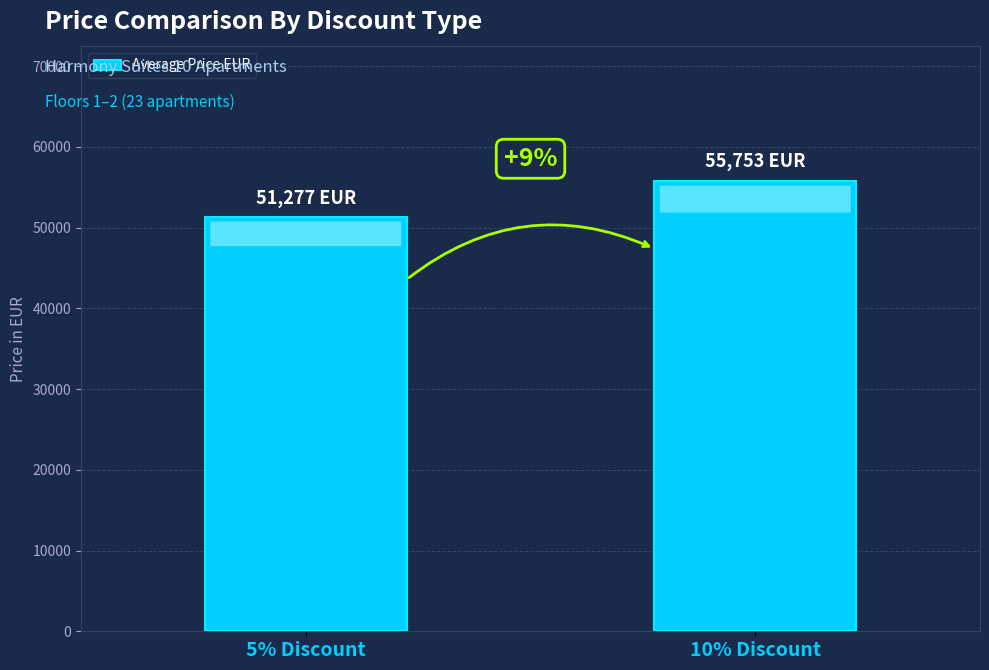

Are the bars horizontal?

No